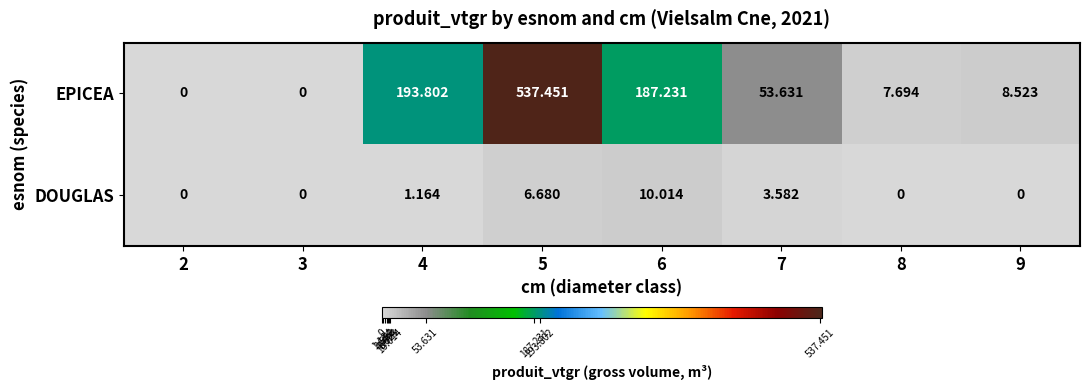

Which series has the largest total across all categories?

EPICEA